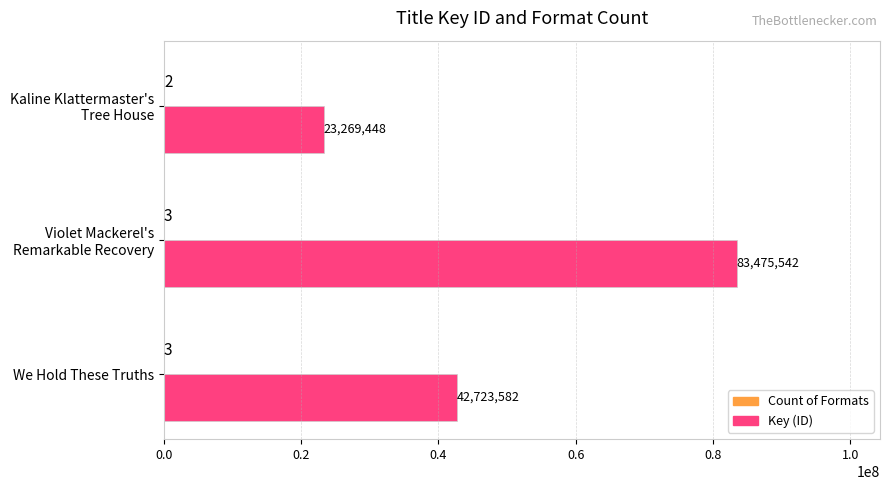

Which series has the widest spread of values?

Key (ID)